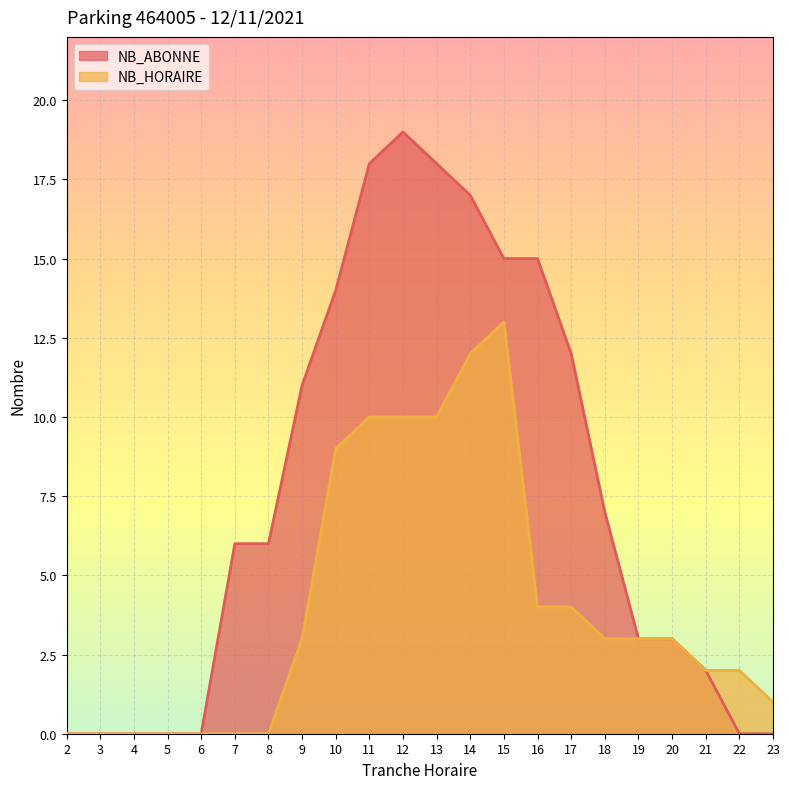

At which category is the sum across all series the highest?

12